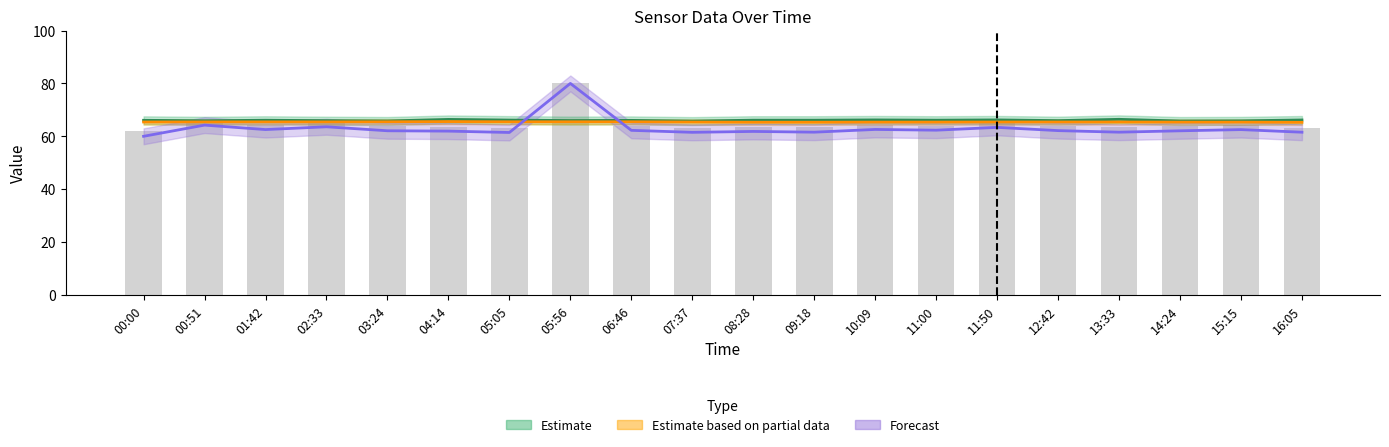

Reading left to right, what are all the values shown in this chart?

BME280_humidity: 00:00=66.0	00:51=65.9	01:42=66.1	02:33=65.9	03:24=65.8	04:14=66.4	05:05=66.1	05:56=66.0	06:46=66.0	07:37=65.8	08:28=66.1	09:18=66.1	10:09=66.2	11:00=66.1	11:50=66.2	12:42=65.9	13:33=66.4	14:24=65.8	15:15=65.8	16:05=66.2
BME280_temperature: 00:00=65.4	00:51=65.4	01:42=65.4	02:33=65.4	03:24=65.5	04:14=65.6	05:05=65.5	05:56=65.5	06:46=65.5	07:37=65.4	08:28=65.3	09:18=65.3	10:09=65.4	11:00=65.4	11:50=65.4	12:42=65.4	13:33=65.4	14:24=65.4	15:15=65.4	16:05=65.3
Max_cycle: 00:00=60.0	00:51=64.2	01:42=62.5	02:33=63.6	03:24=62.1	04:14=62.0	05:05=61.4	05:56=80.0	06:46=62.3	07:37=61.5	08:28=61.8	09:18=61.6	10:09=62.6	11:00=62.3	11:50=63.4	12:42=62.2	13:33=61.6	14:24=62.1	15:15=62.5	16:05=61.5